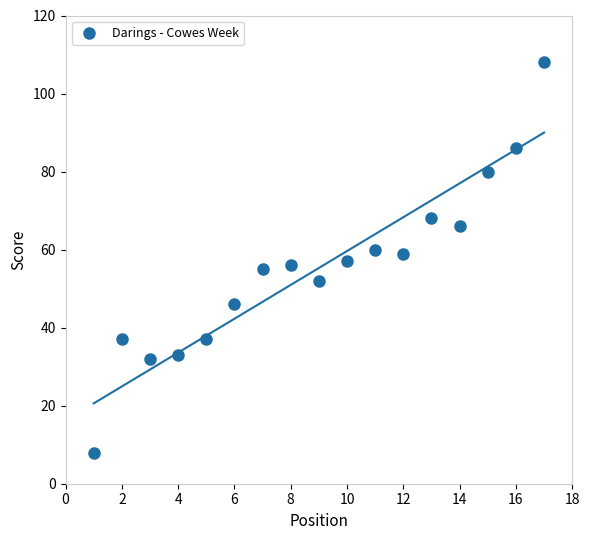

What is the range of Y values (max minus min)?

100